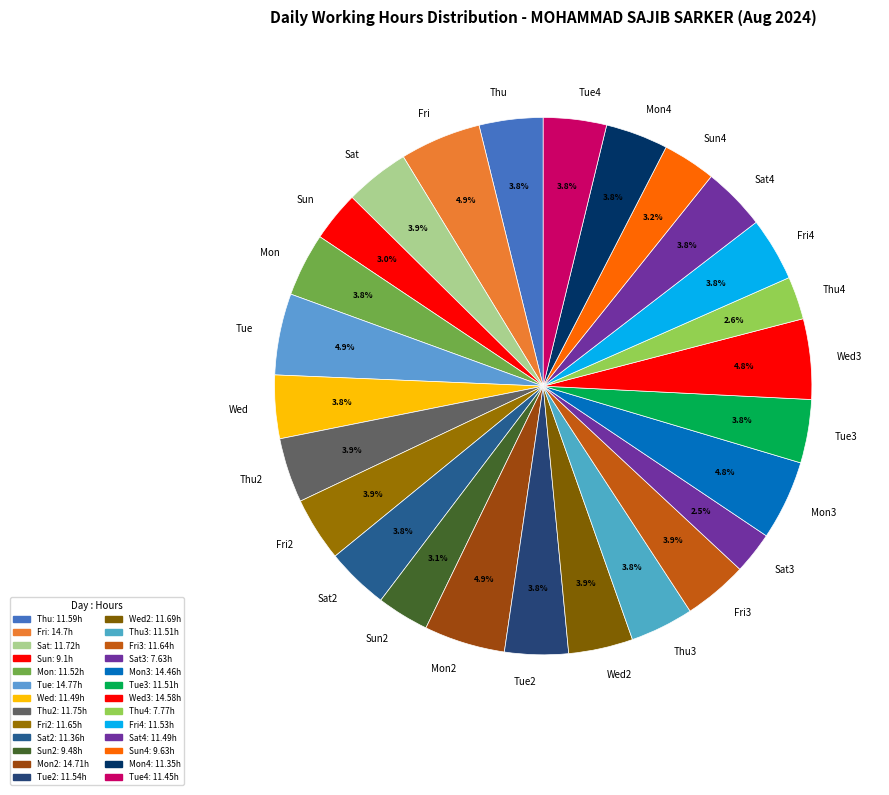

Approximately how many times larger is the value at Wed3 compared to Tue4?

1.3